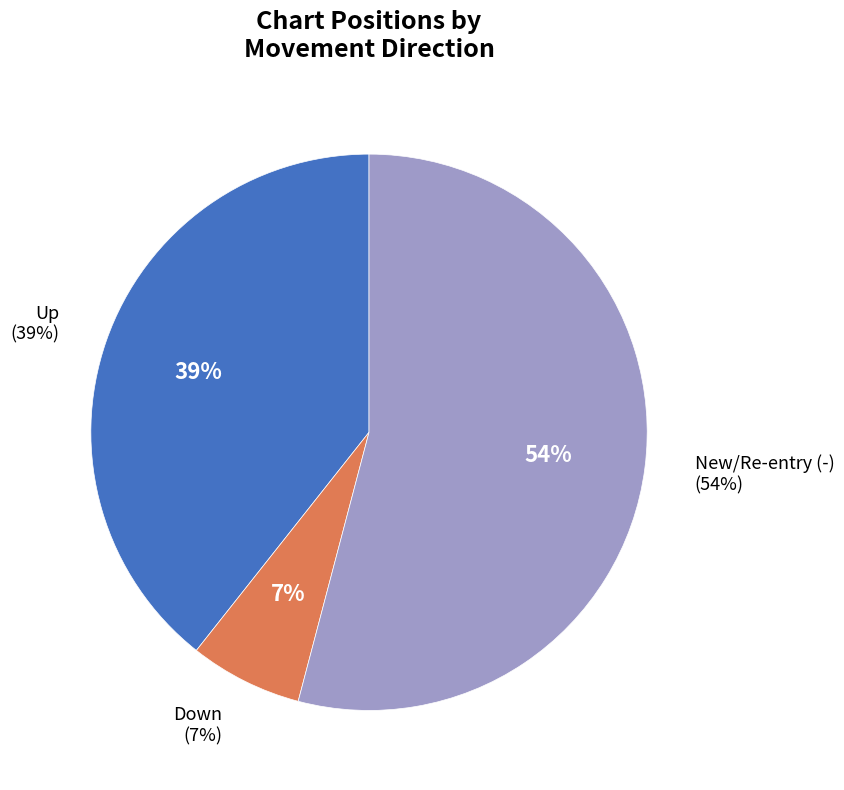

To the nearest percent, what is the combined percentage of - and up?

93%